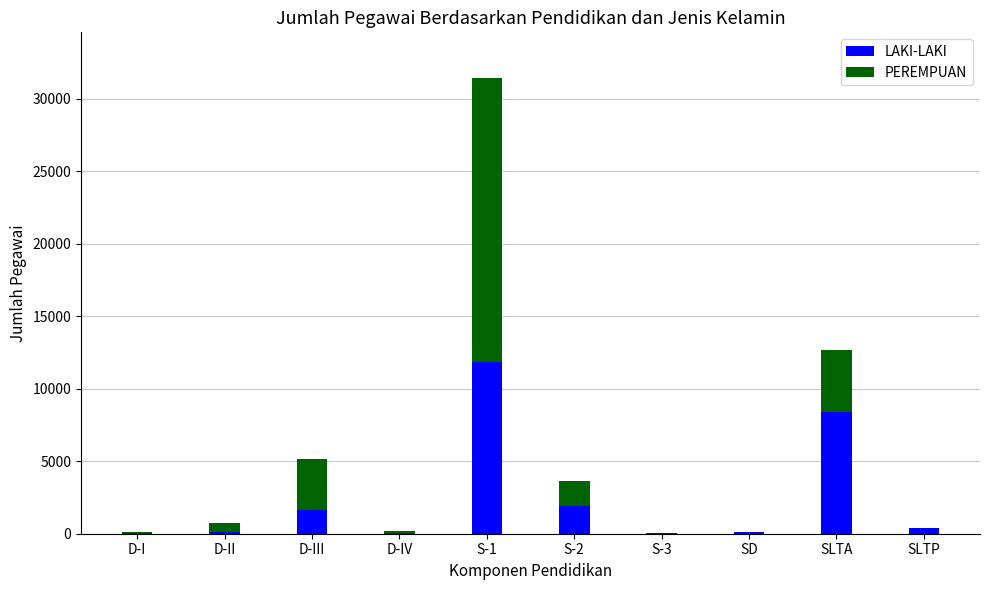

At which label is LAKI-LAKI closest to 5953?

SLTA